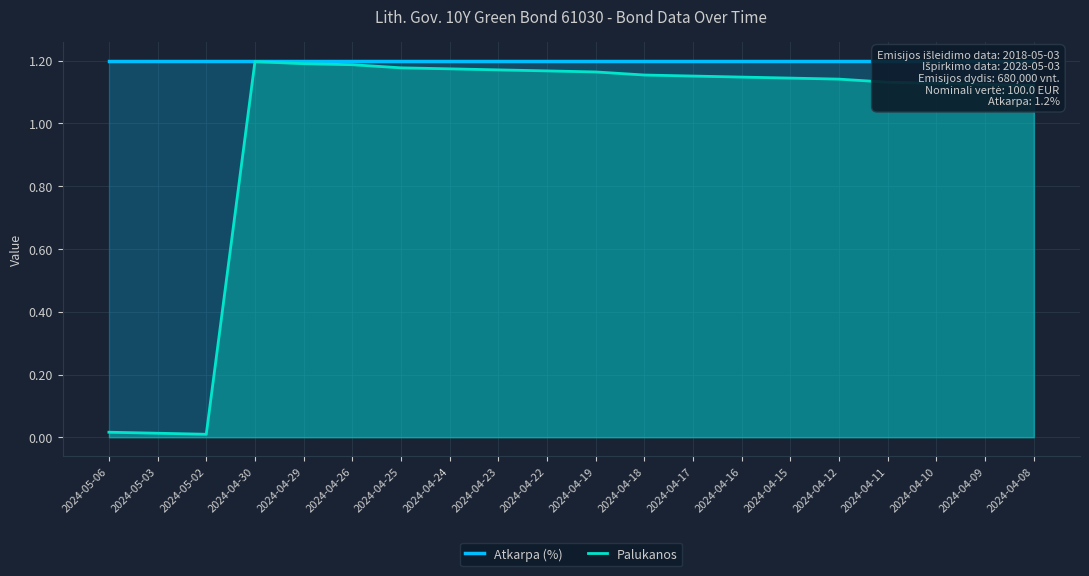

What is the label of the 9th point from the right?

2024-04-18